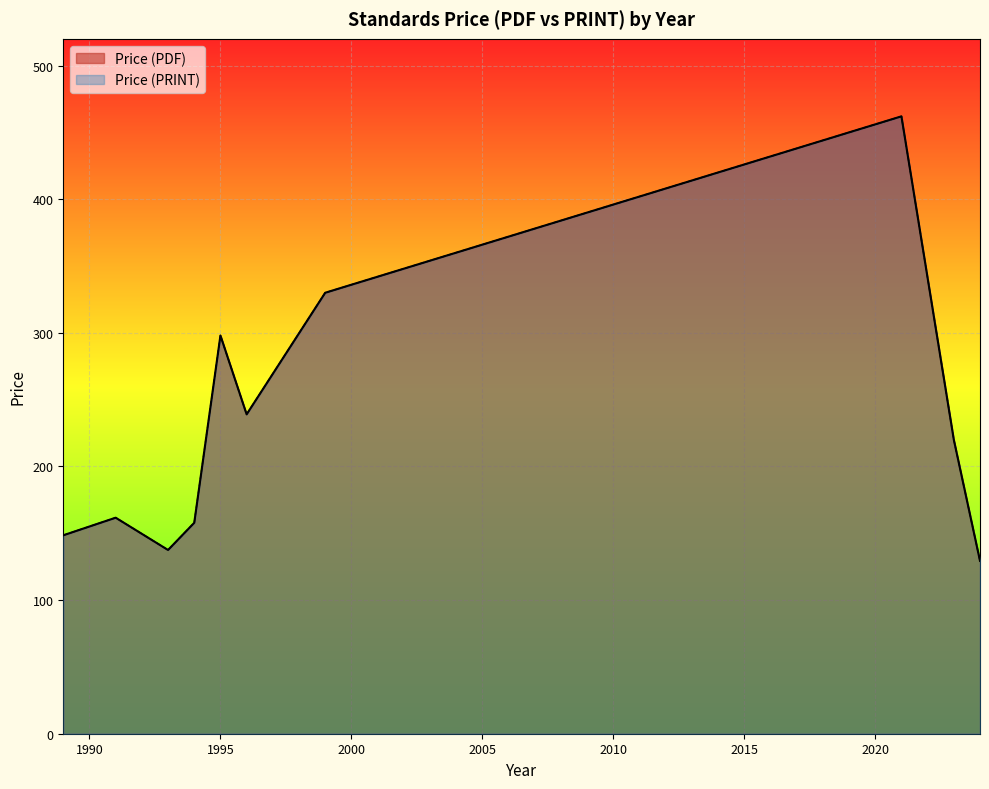

At which category is the sum across all series the highest?

2021